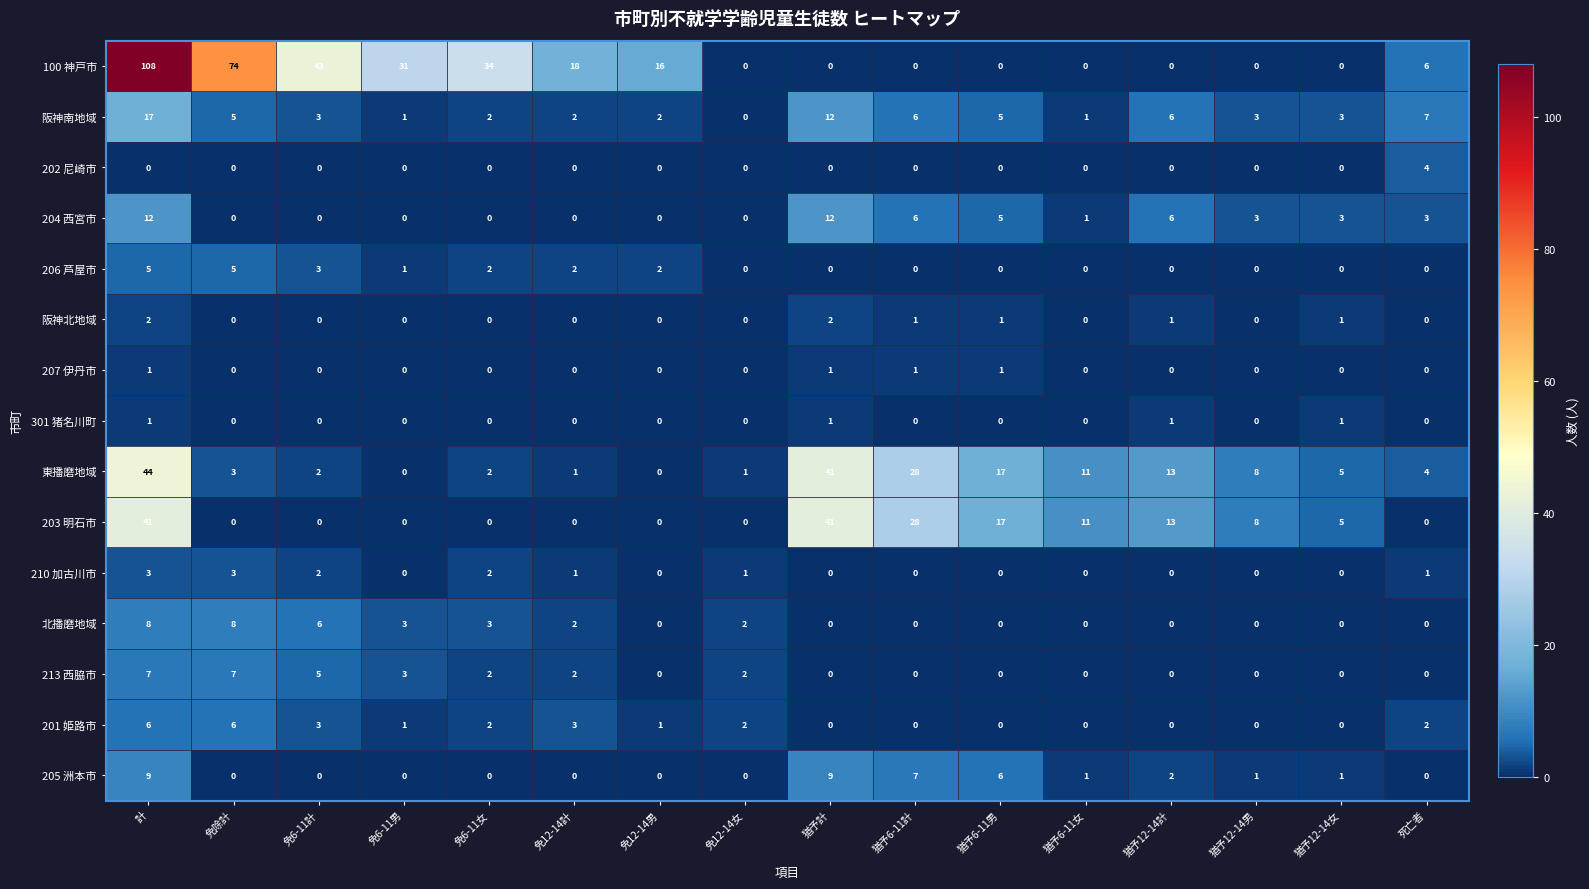

Which series changed the most between 免6-11女 and 免12-14計?

100 神戸市